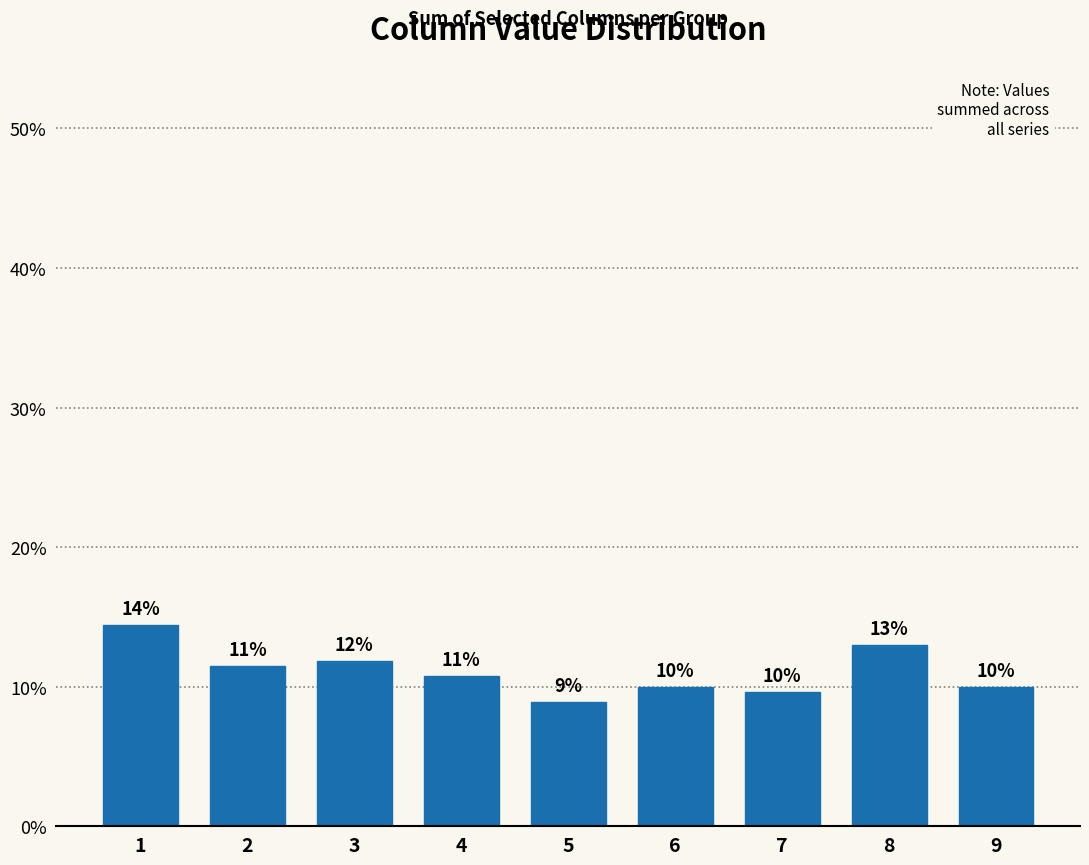

Read the value at 3.

11.9